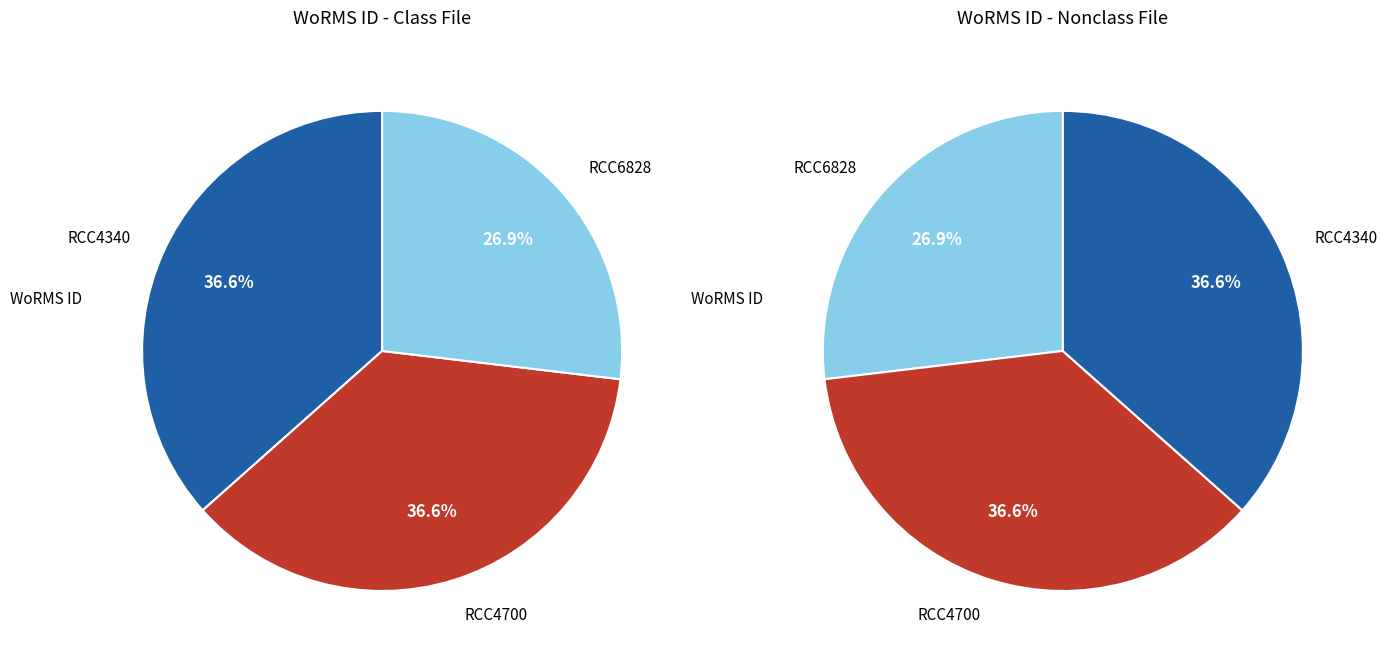

How many slices are in this pie chart?

3